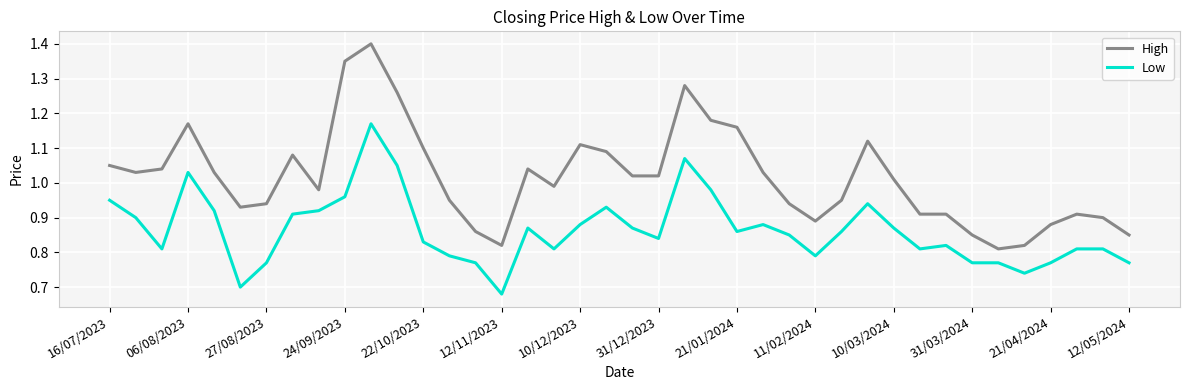

True or false: Low and High cross at least once.

False